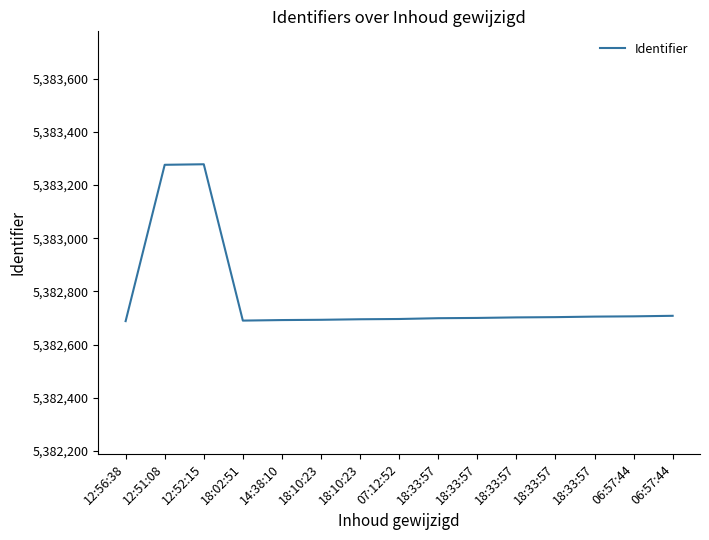

Reading right to left, transcribe all the data shown in this chart.

5382708	5382706	5382705	5382703	5382702	5382700	5382699	5382696	5382695	5382693	5382692	5382690	5383278	5383276	5382688